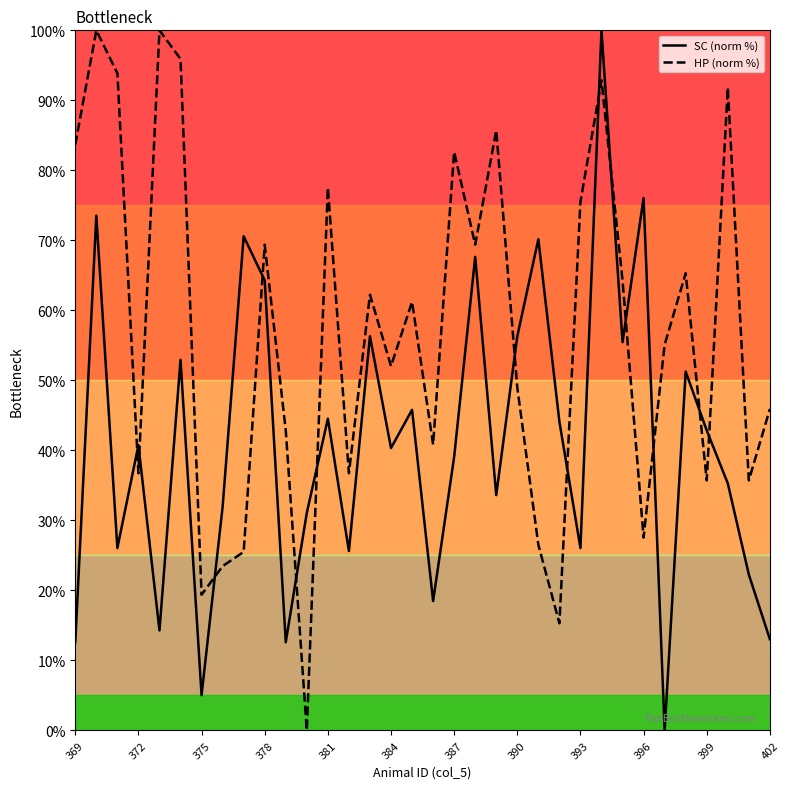

List the series in order of their overall mean, highest first.

HP (norm %), SC (norm %)